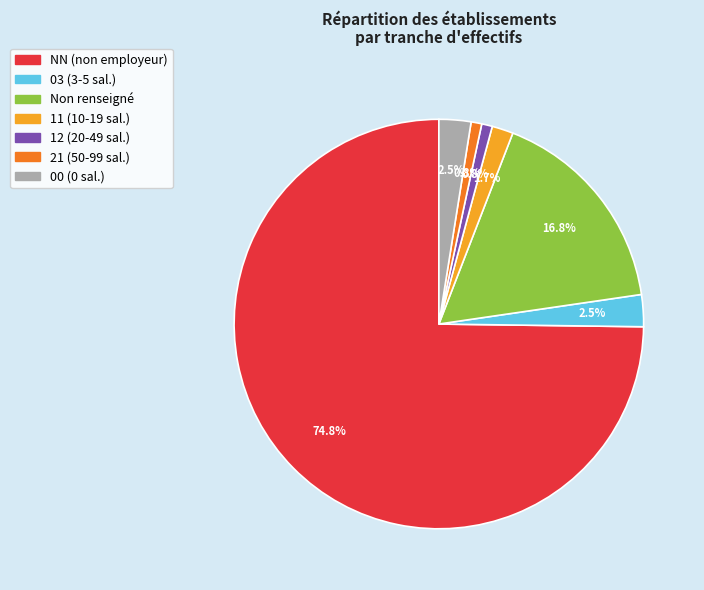

Does any single category account for the majority?

Yes